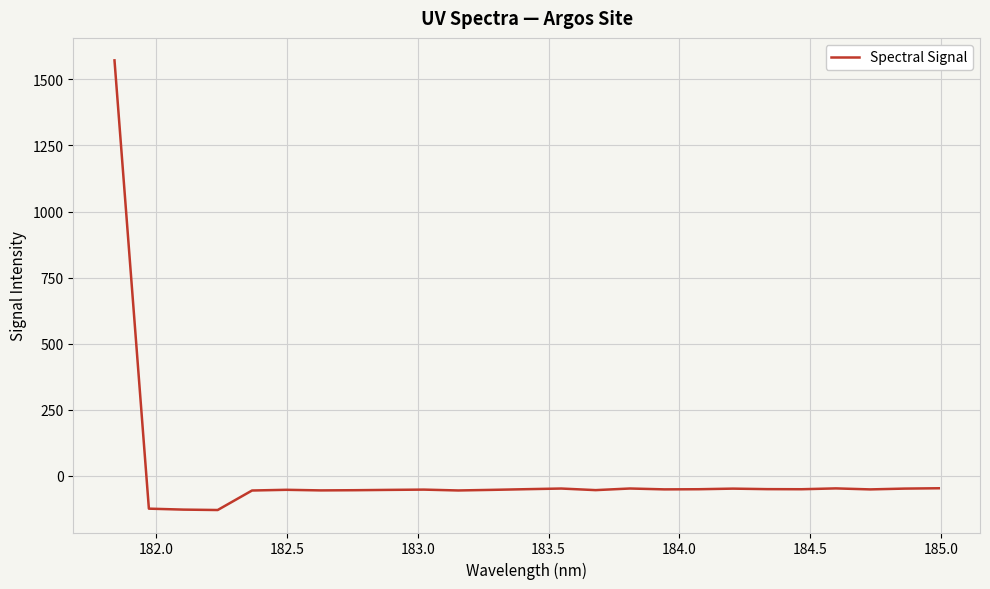

What is the maximum value shown in the chart?

1571.7